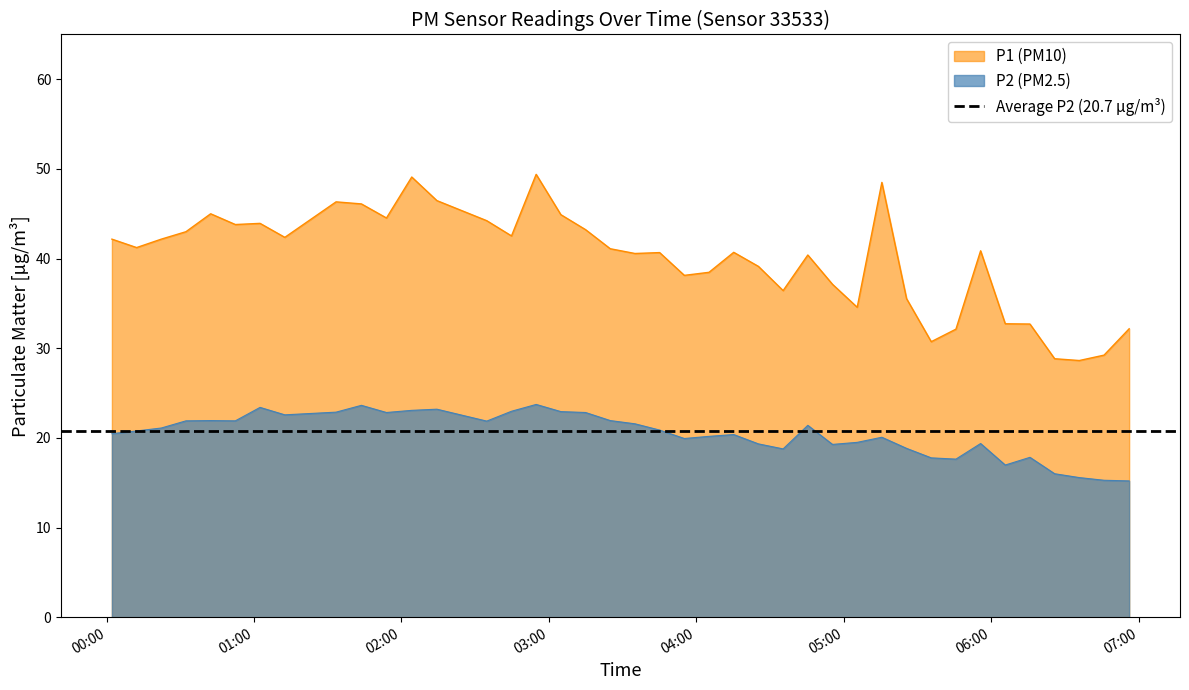

True or false: P2 (PM2.5) and P1 (PM10) intersect in this chart.

False